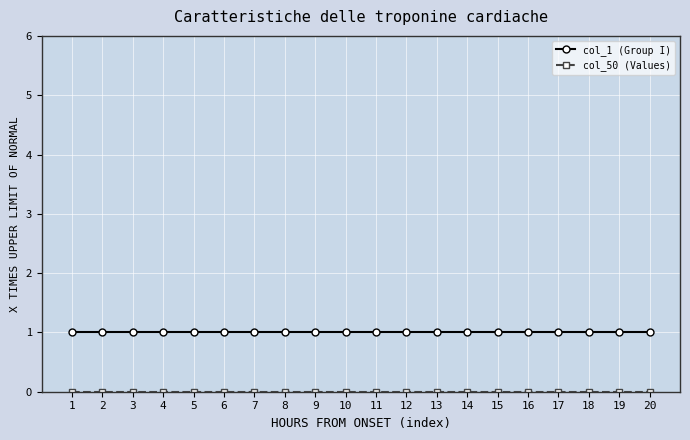

True or false: col_1 (Group I) has a value of 0 at 14.

False